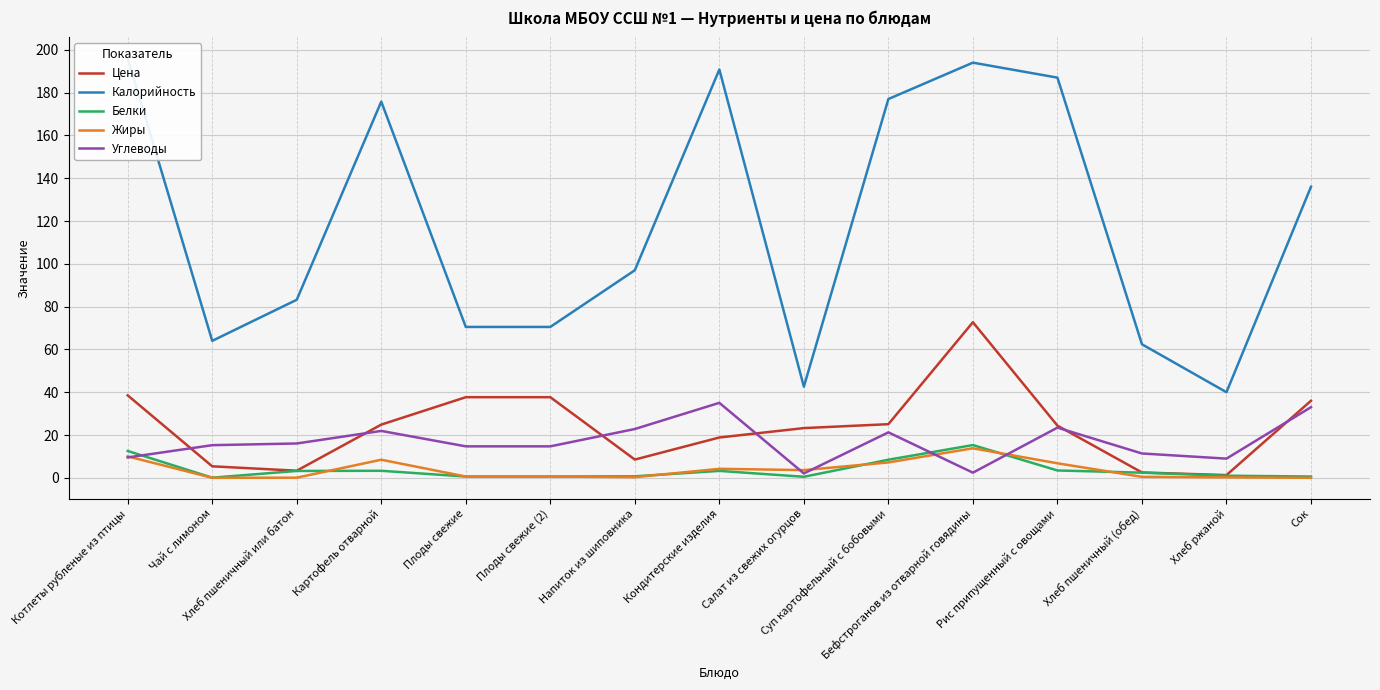

Is it true that Углеводы equals 21.2 at Суп картофельный с бобовыми?

True